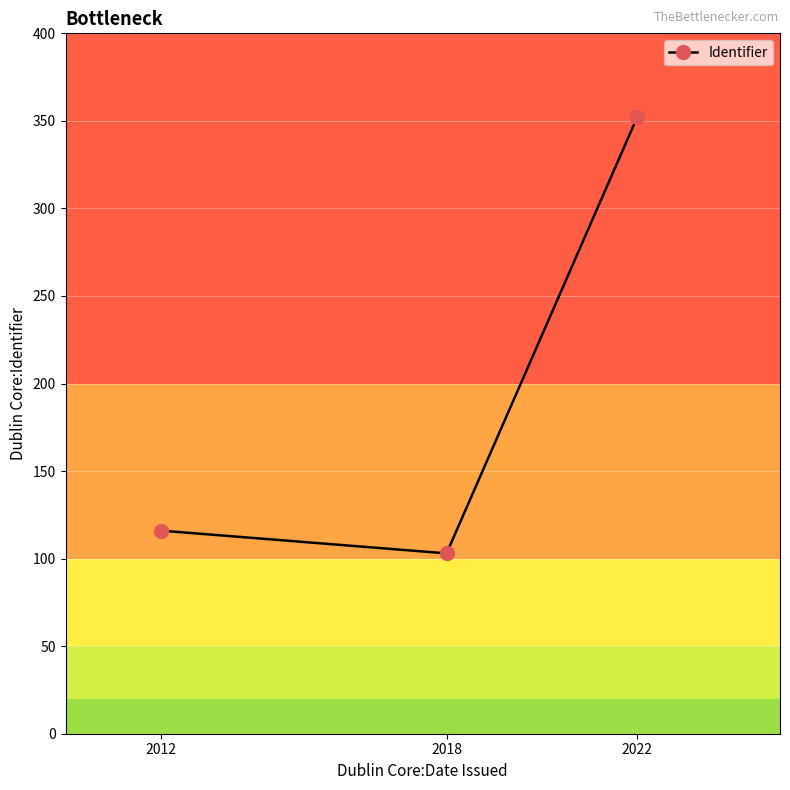

What is the change in value from 2012 to 2018?

-13